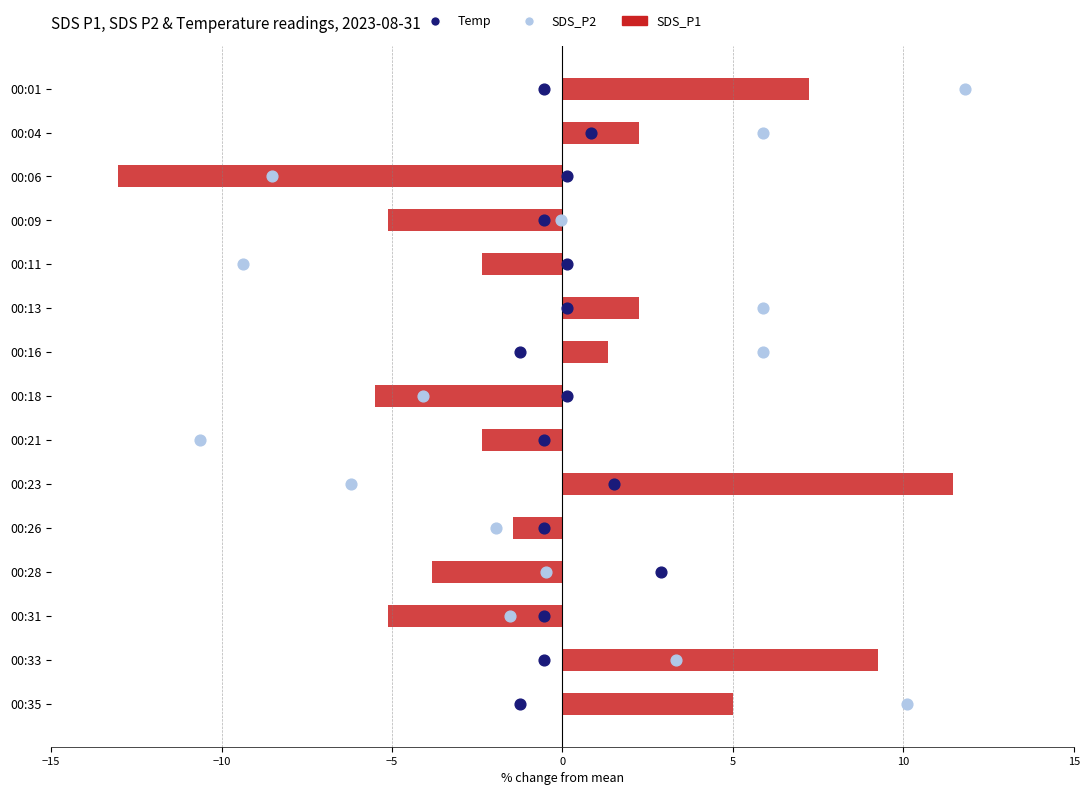

Which series contains the lowest Y value?

SDS_P1